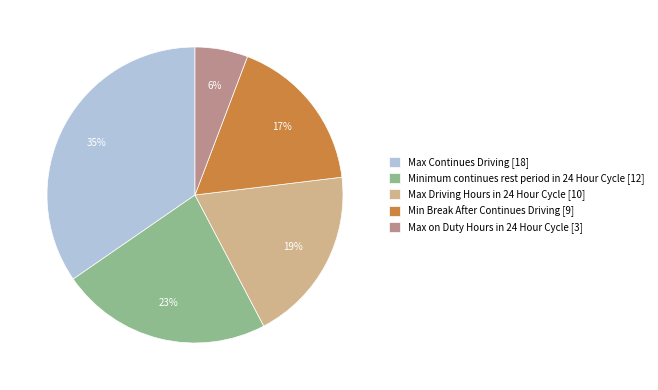

Which slice is the smallest?

Max on Duty Hours in 24 Hour Cycle